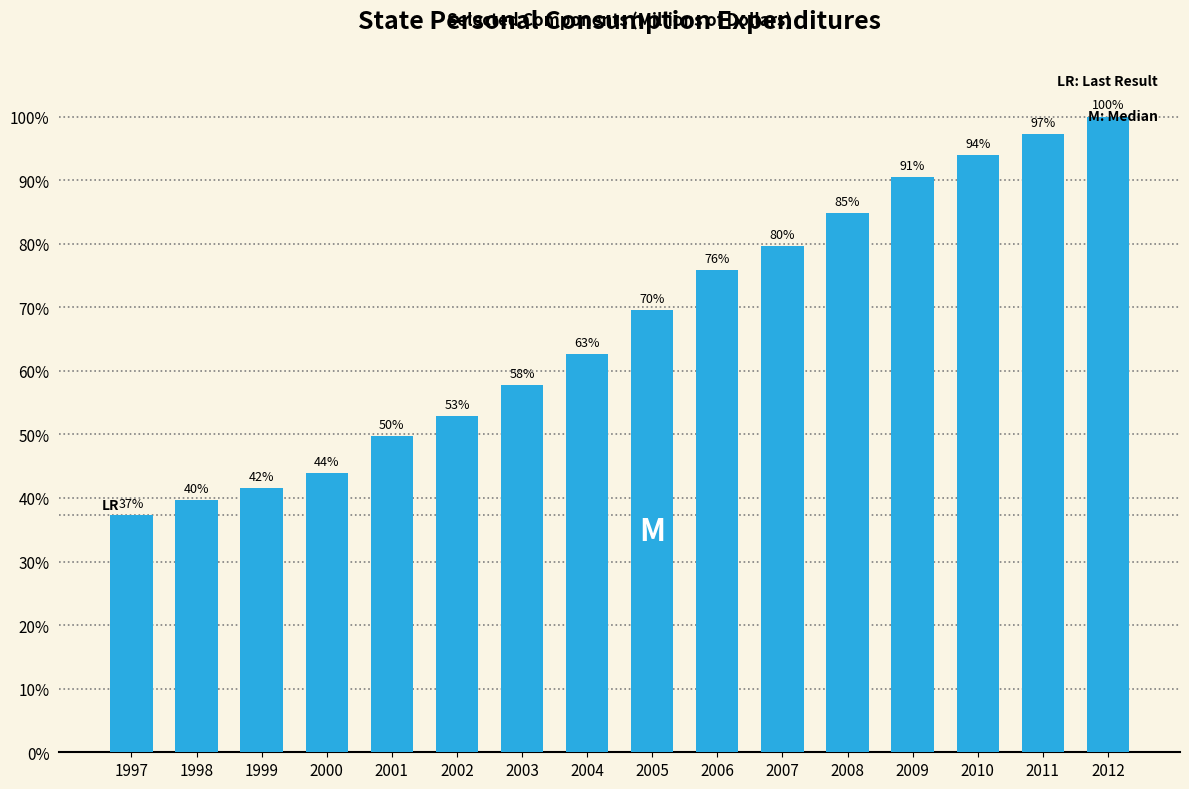

What is the sum of the values at 1999 and 2012?

141.5